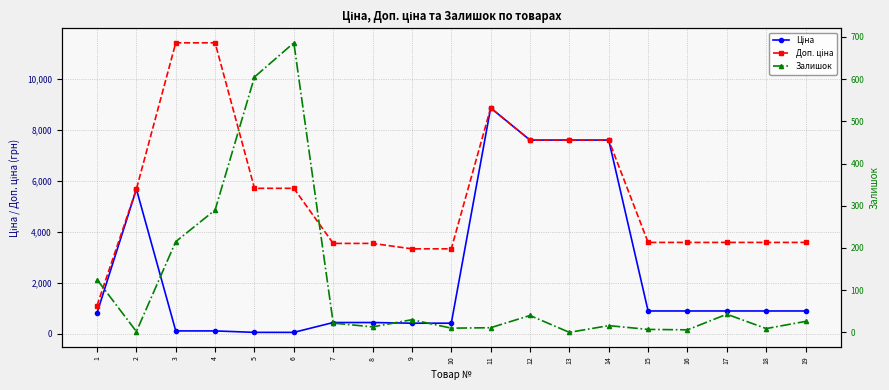

True or false: Доп. ціна has a value of 8856.7 at 11.

True